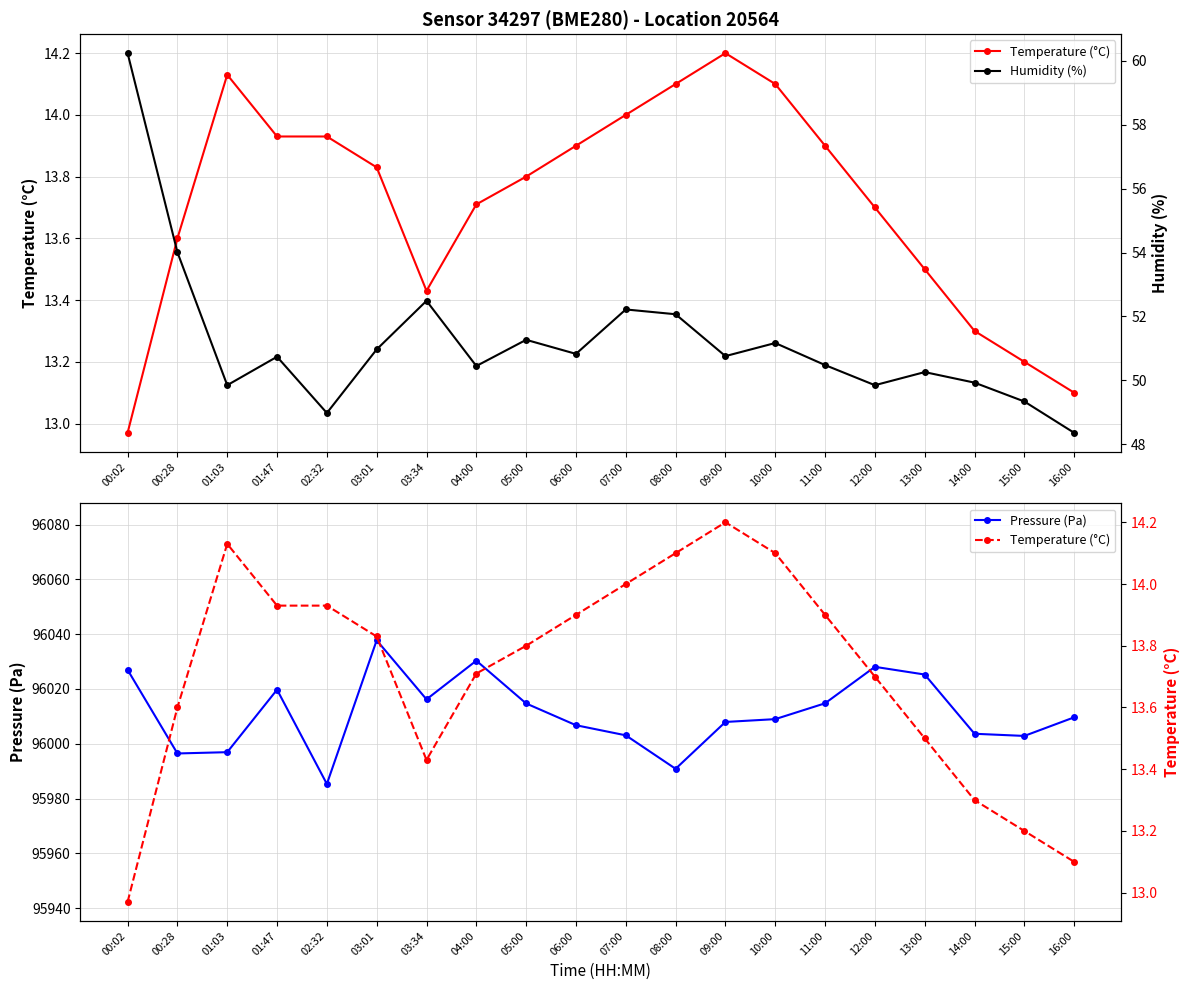

True or false: Temperature (°C) and Pressure (Pa) cross at least once.

False